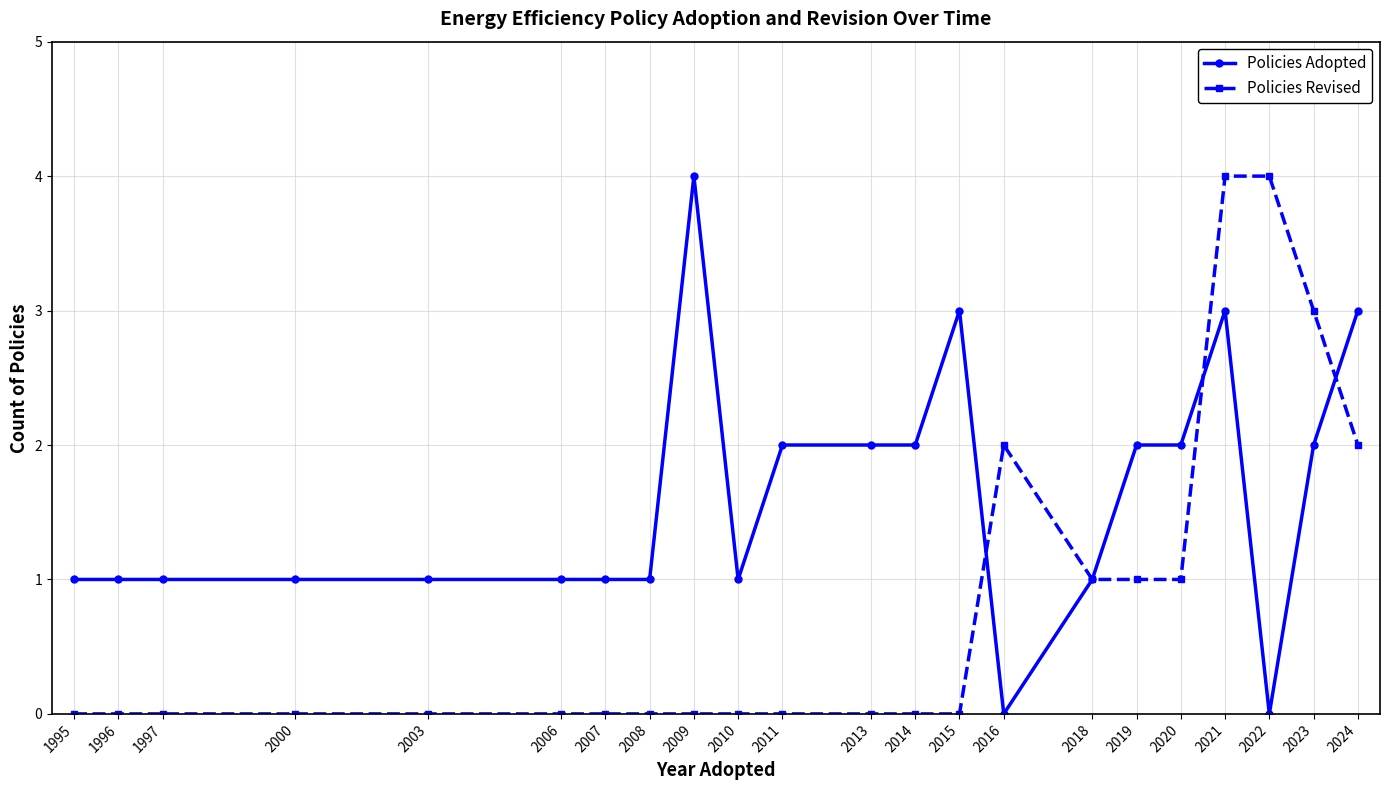

Count the number of data series in this chart.

2